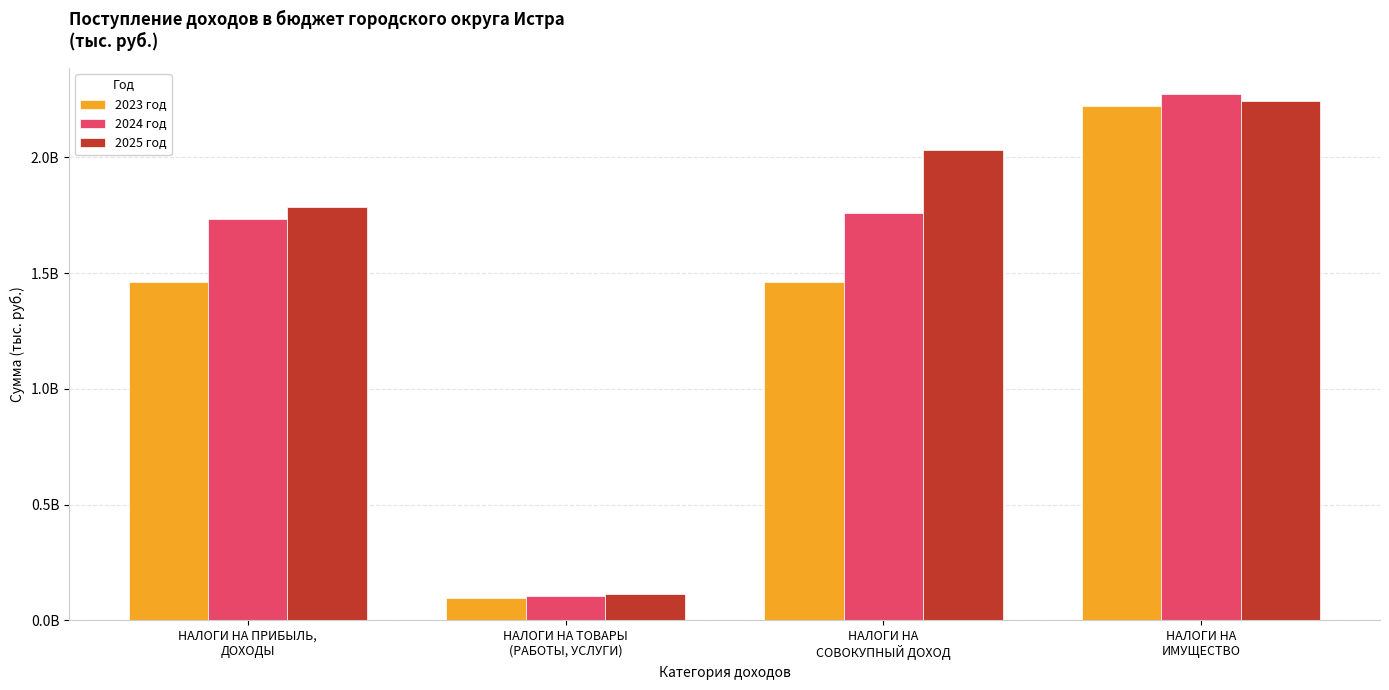

At how many categories does at least one series exceed 692172988?

3